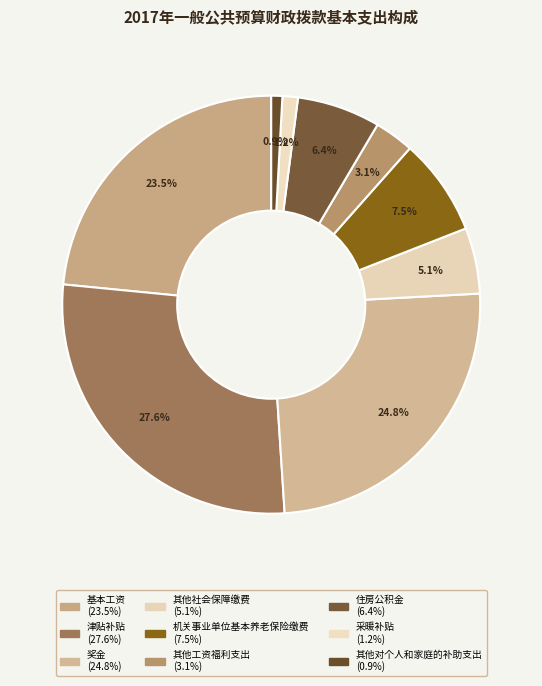

What percentage is the 住房公积金 slice, to the nearest percent?

6%